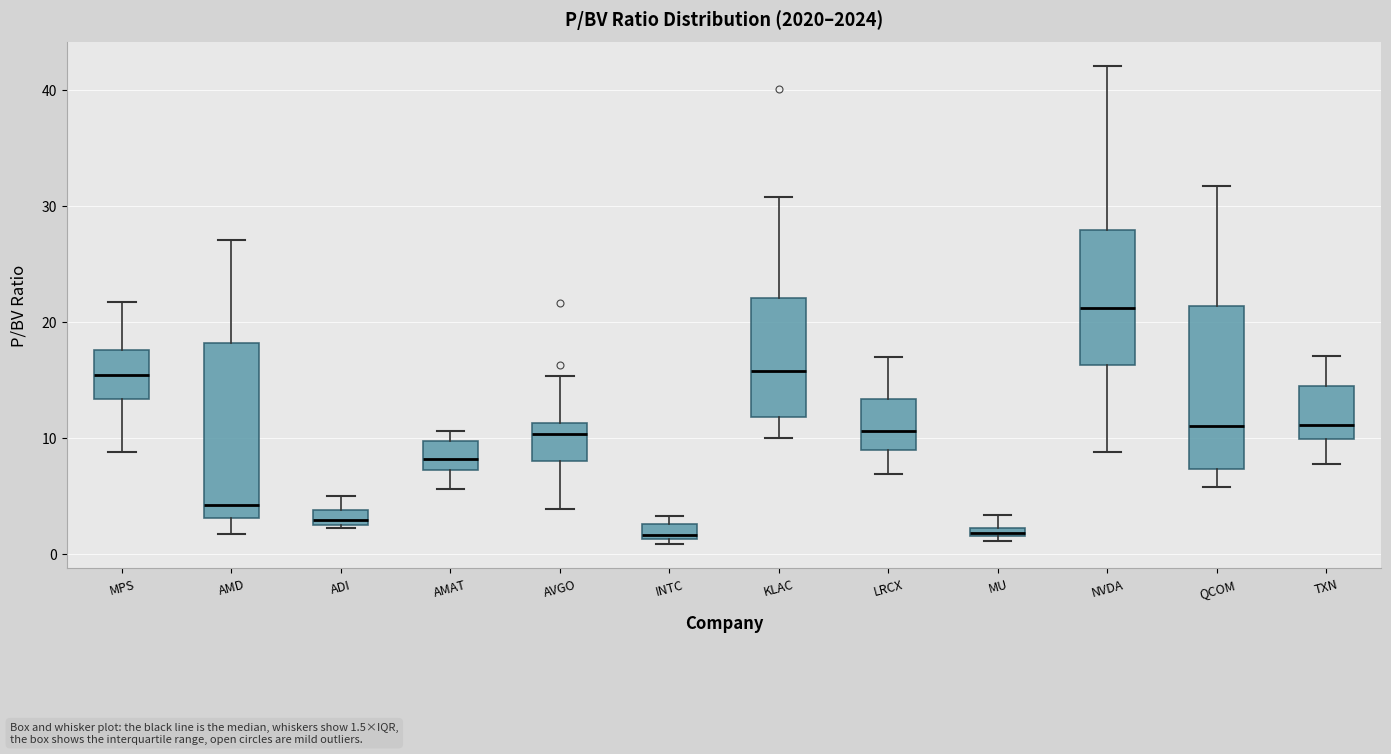

Where is the lower edge of the box for TXN on the y-axis? The values are not printed on the chart, so give them approximately, as read against the axis.

10